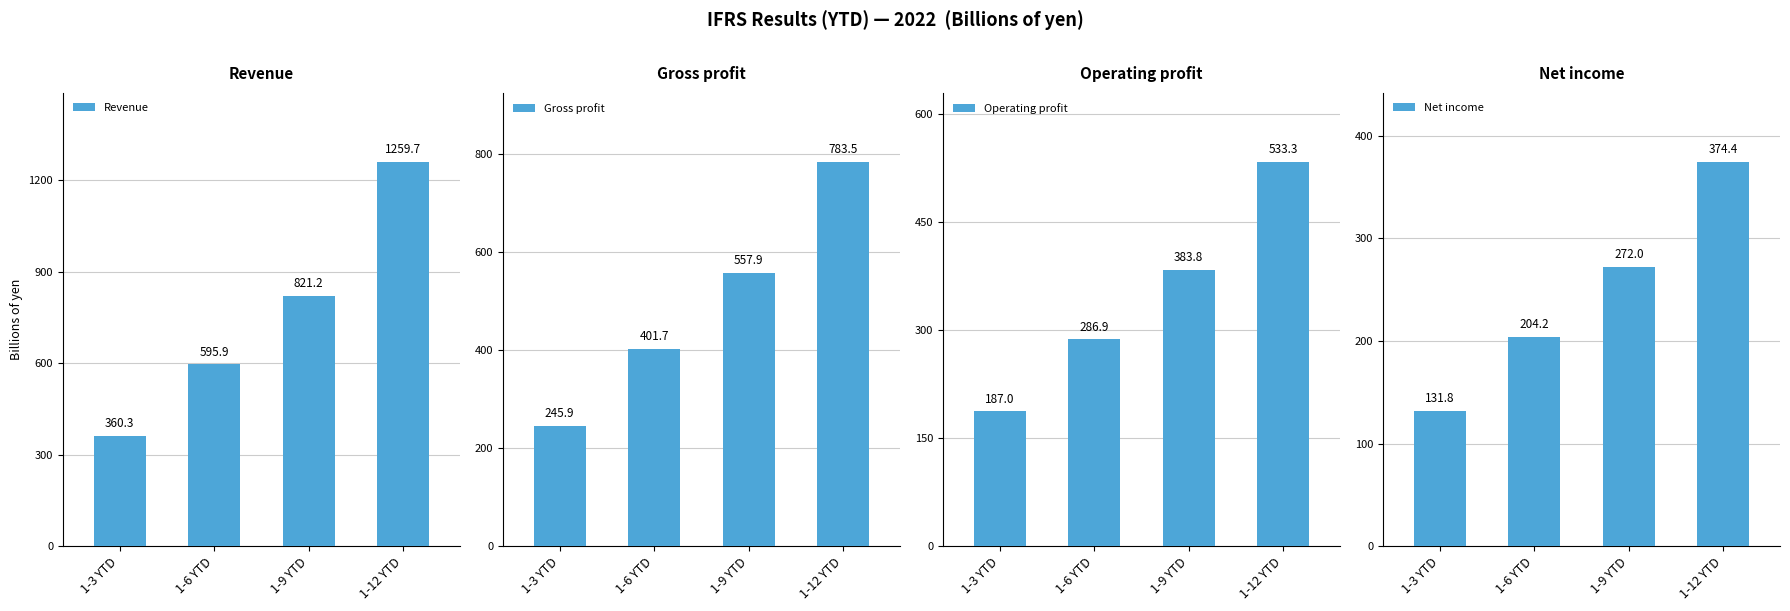

What is the lowest value of the Net income series?

131.8